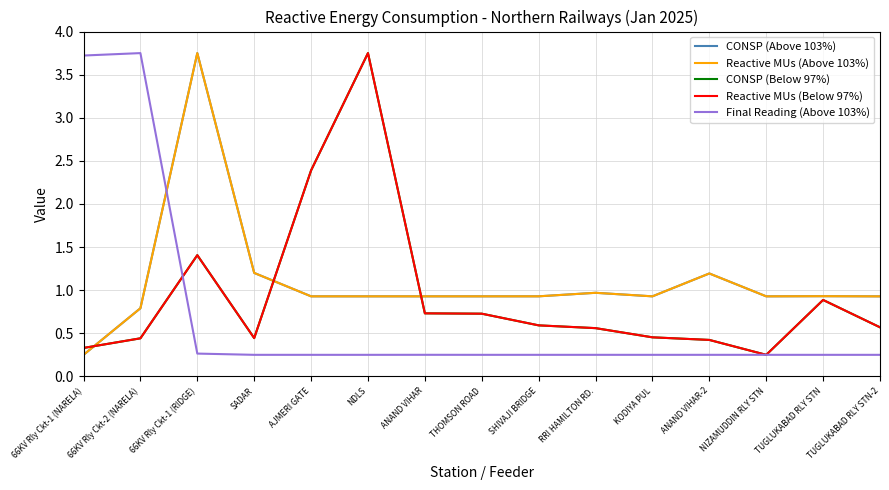

Does the chart display data point markers on the line(s)?

No